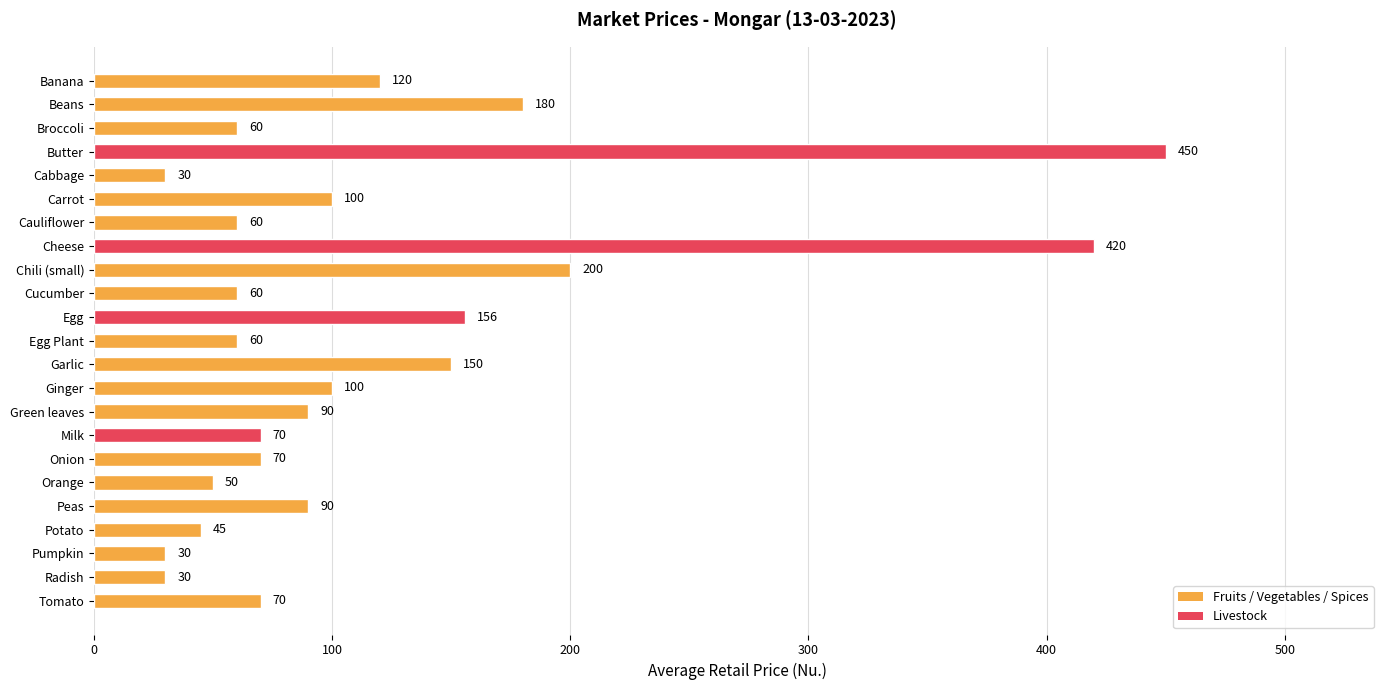

What is the sum of the values at Milk and Onion?

140